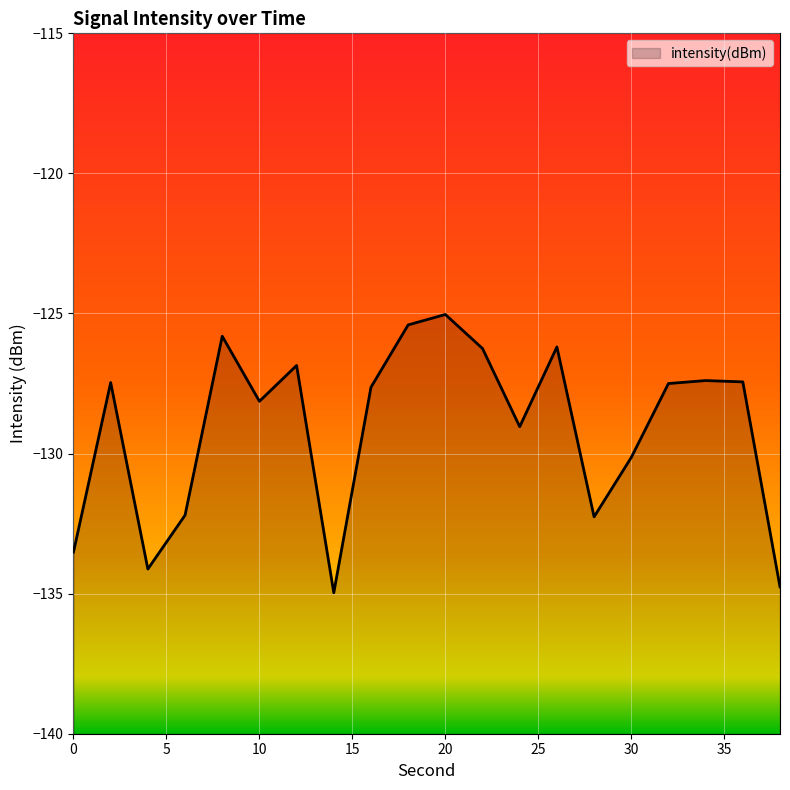

List the labels in order of value, largest first.

20, 18, 8, 26, 22, 12, 34, 36, 2, 32, 16, 10, 24, 30, 6, 28, 0, 4, 38, 14